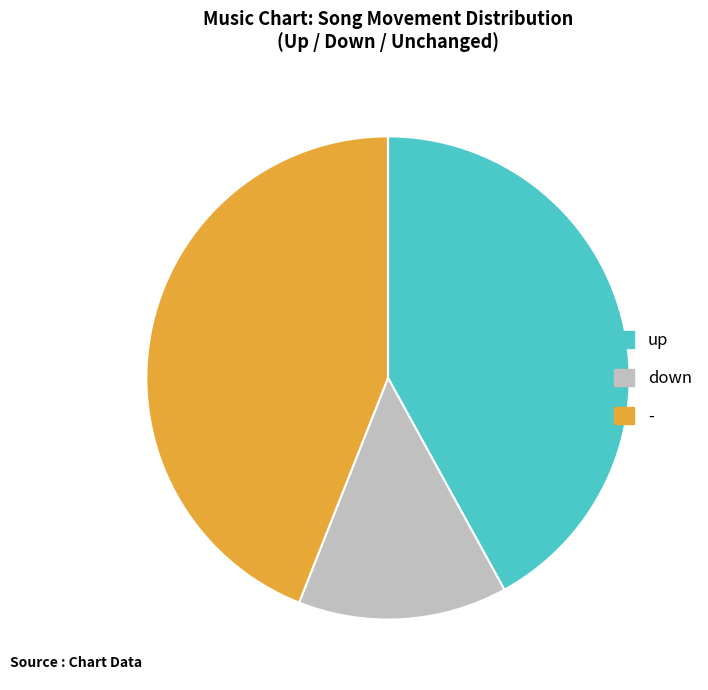

Does - represent more than half of the total?

No